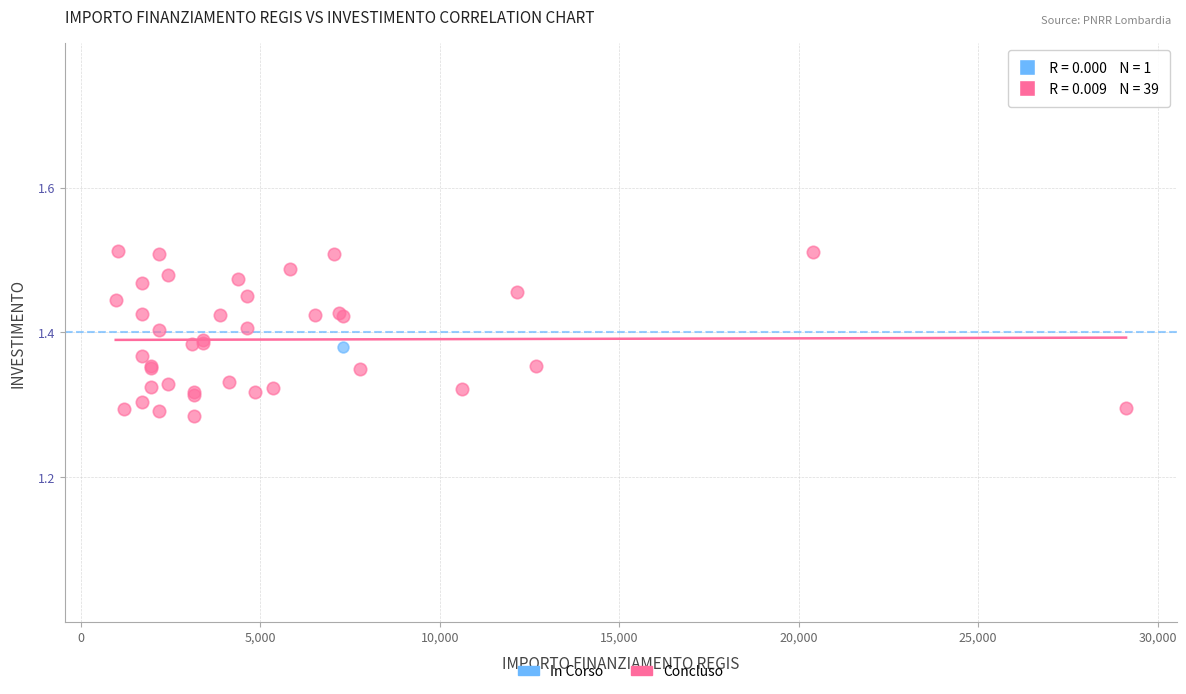

What are all the series names shown in the legend?

In Corso, Concluso